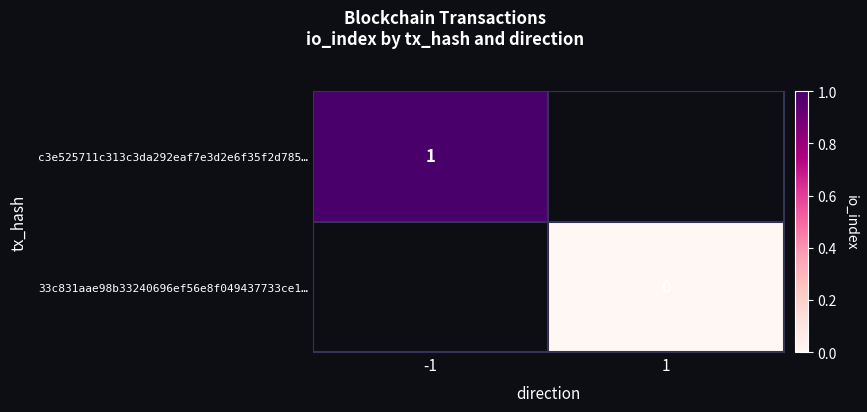

Rank the series by their average value, from lowest to highest.

c3e525711c313c3da292eaf7e3d2e6f35f2d785…, 33c831aae98b33240696ef56e8f049437733ce1…